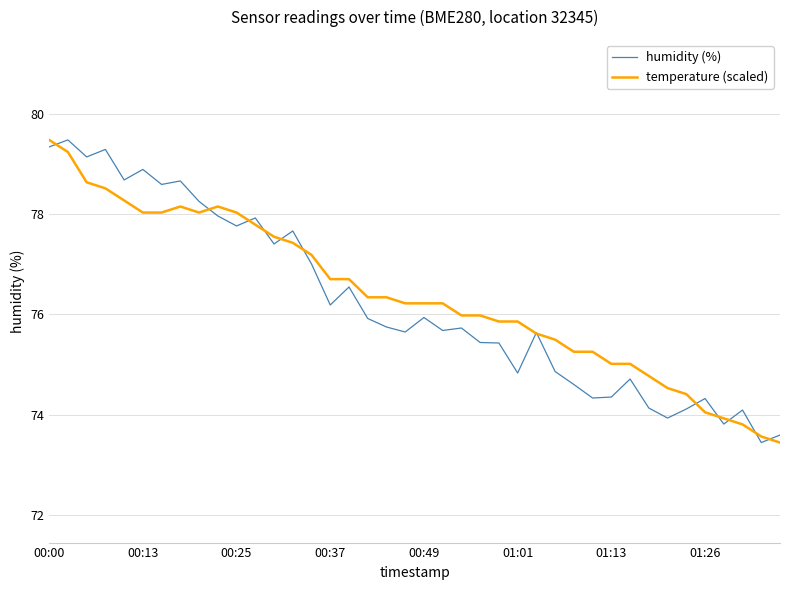

List the series in order of their overall mean, lowest first.

humidity (%), temperature (scaled)